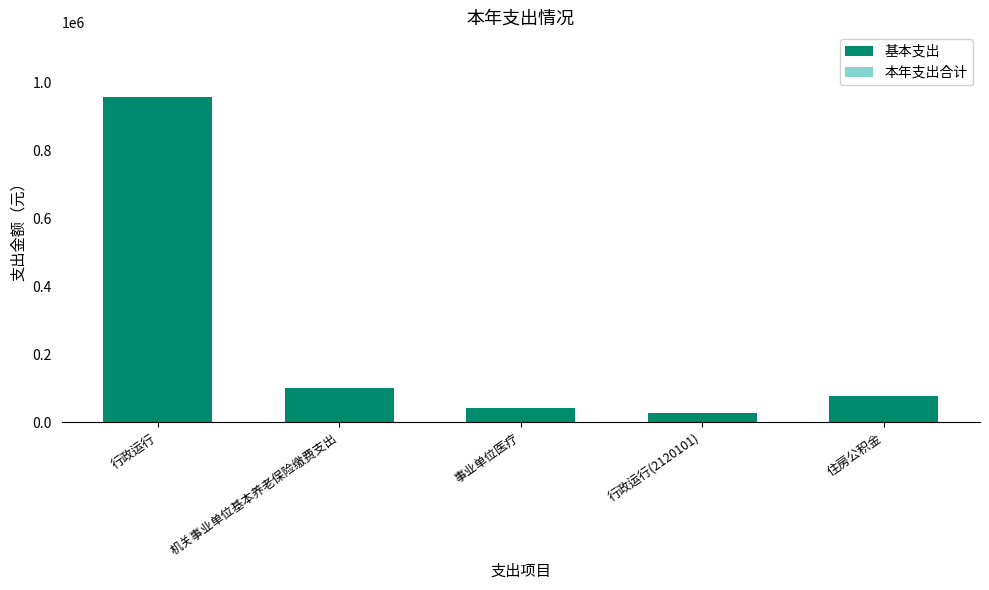

Where is the data nearest to the value 492004?

机关事业单位基本养老保险缴费支出